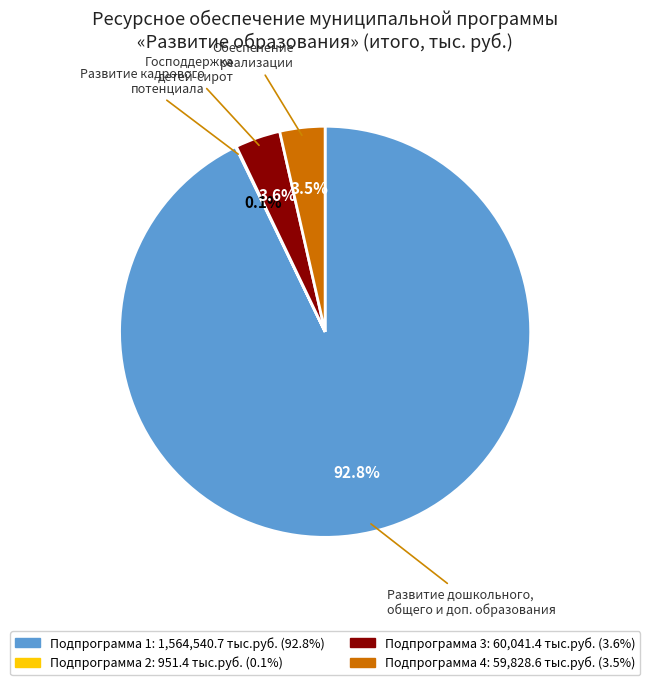

Which slice is the largest?

Развитие дошкольного, общего и доп. образования